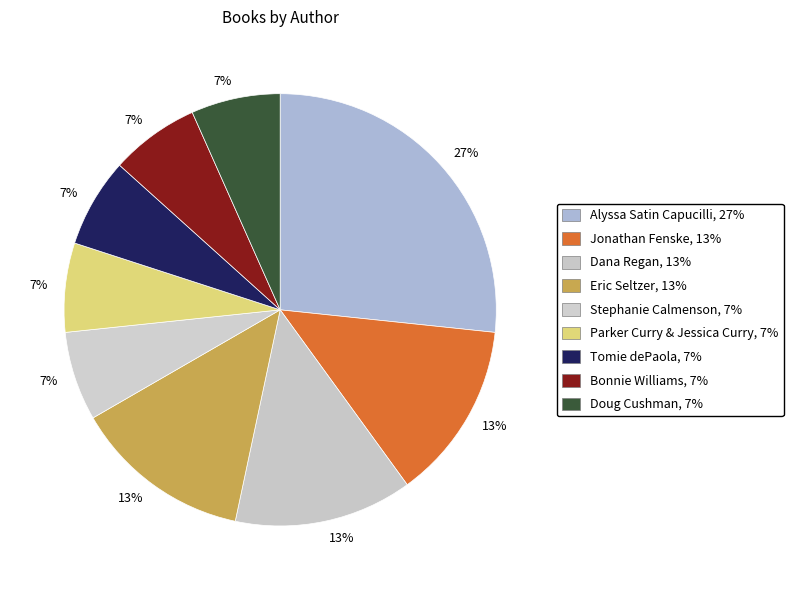

How many segments does this pie chart have?

9